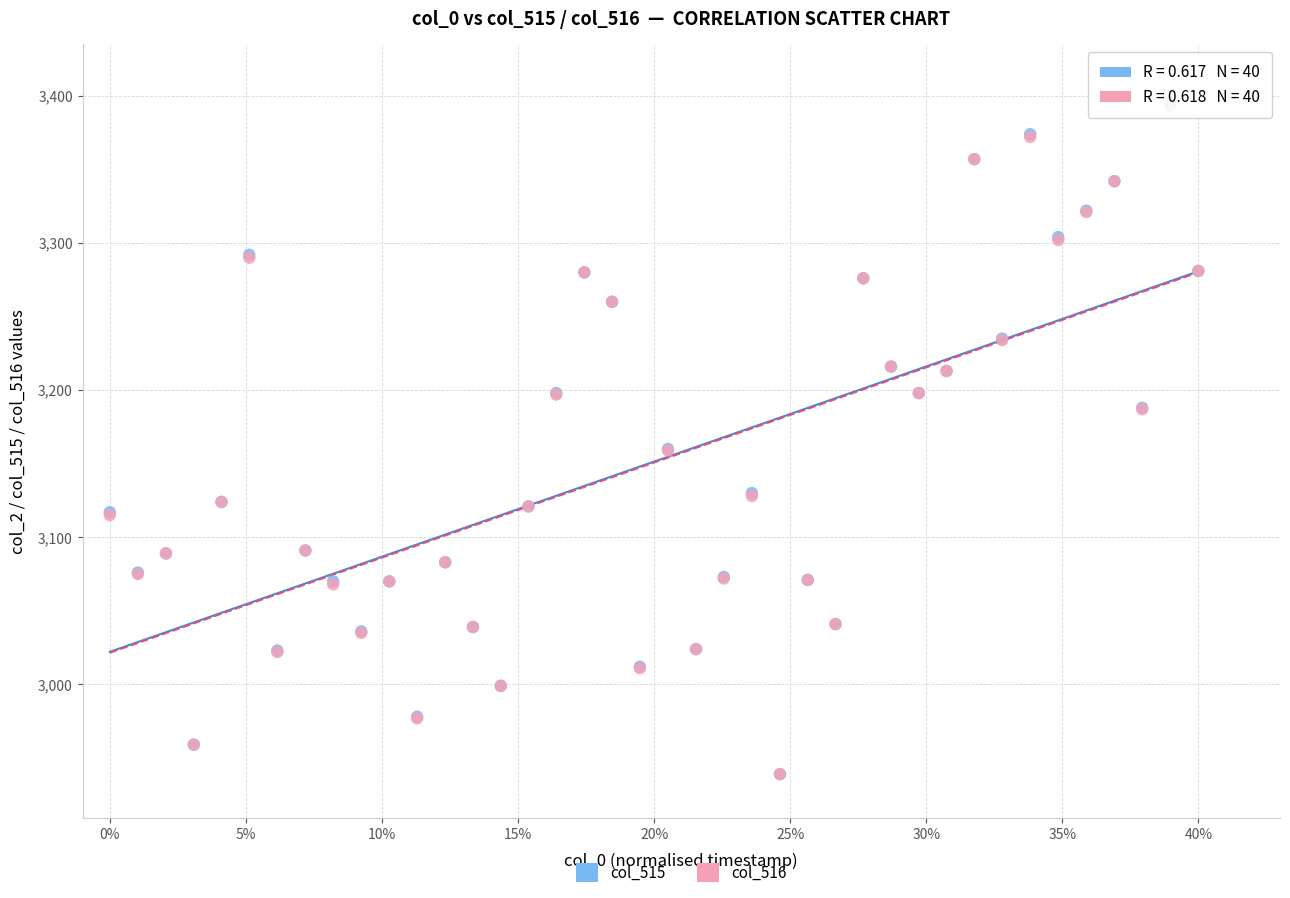

What are all the series names shown in the legend?

col_515, col_516